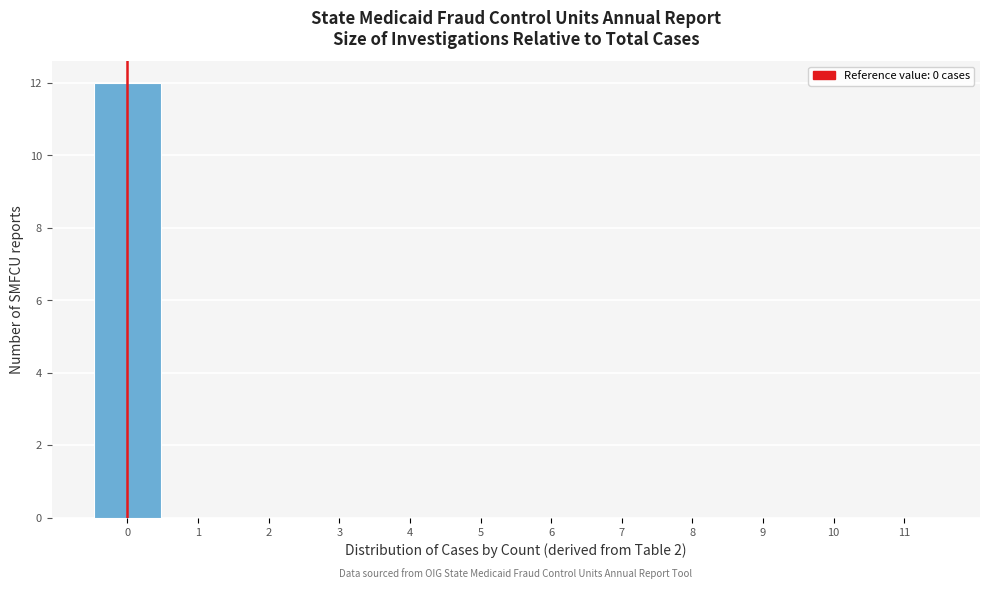

Reading left to right, list every bar in this chart as the range it spans on the x-axis followed by its height. The values are not printed on the chart, so give them approximately, as read against the axis.

-0.5 to 0.5: 12
0.5 to 1.5: 0
1.5 to 2.5: 0
2.5 to 3.5: 0
3.5 to 4.5: 0
4.5 to 5.5: 0
5.5 to 6.5: 0
6.5 to 7.5: 0
7.5 to 8.5: 0
8.5 to 9.5: 0
9.5 to 10.5: 0
10.5 to 11.5: 0